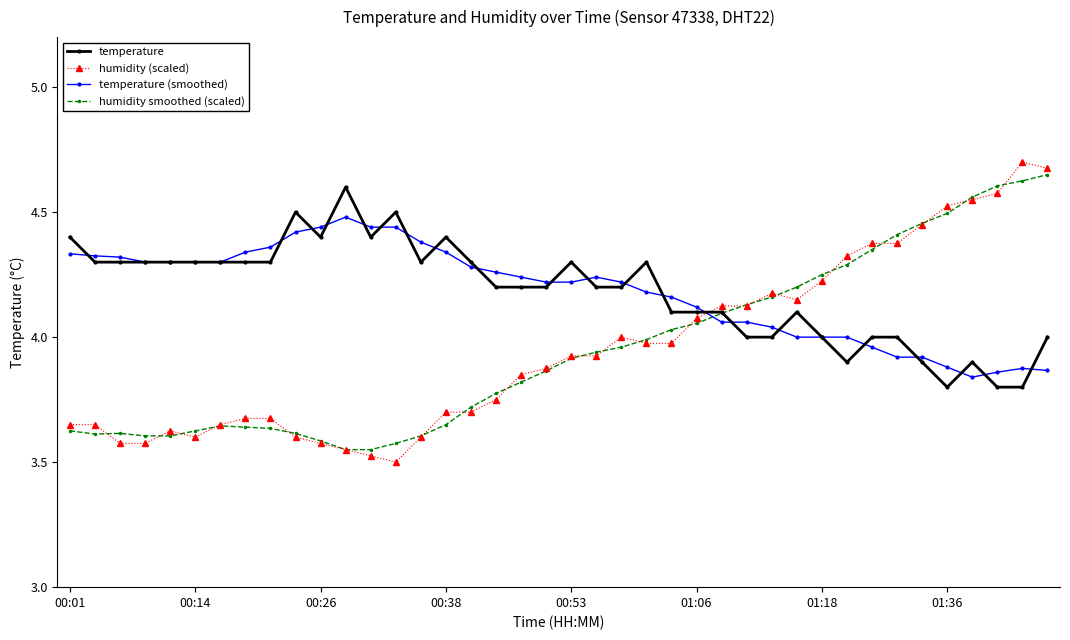

True or false: temperature (smoothed) has more than 2 interior local peaks.

True